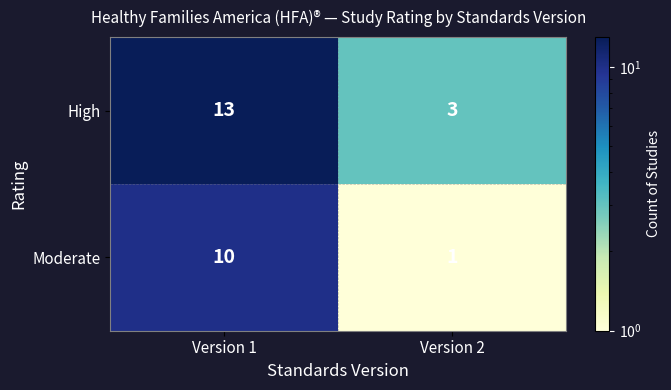

Which series has the largest range (max minus min)?

High